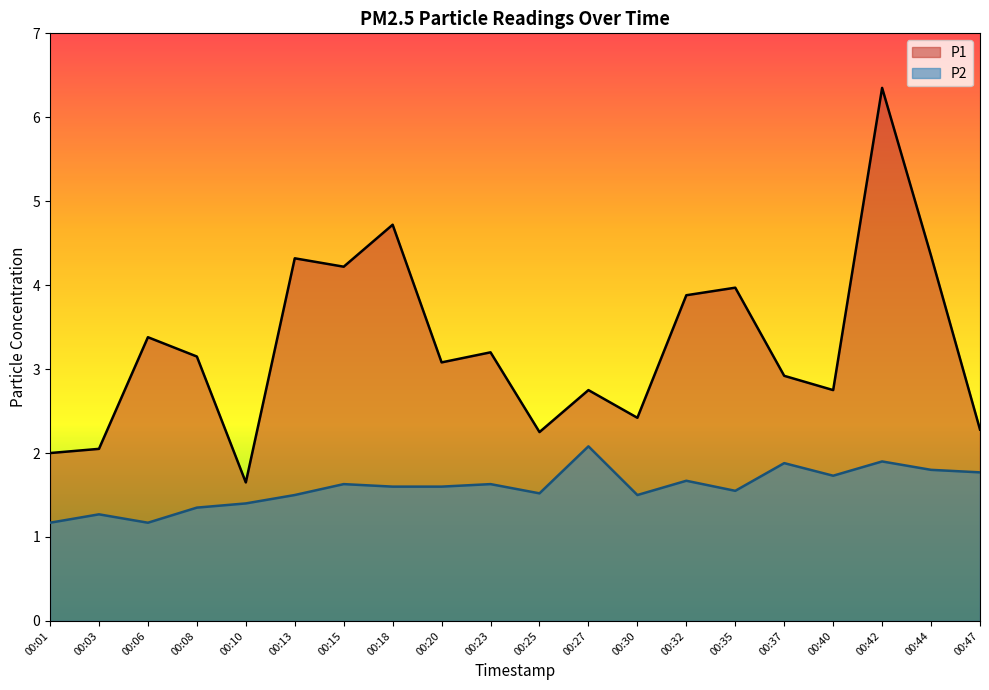

Which category has the lowest value across all series?

00:01